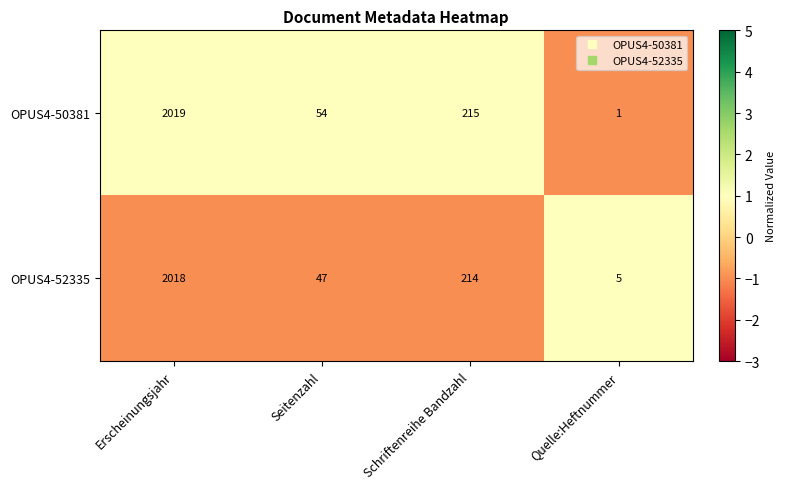

Which series has the widest spread of values?

OPUS4-50381